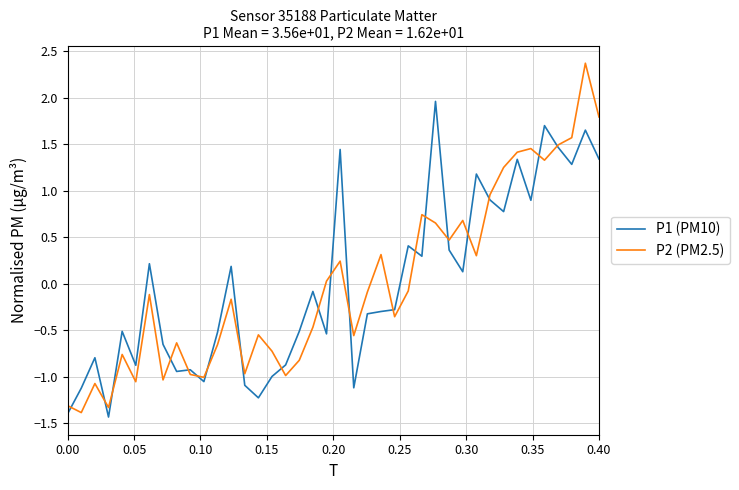

What is the greatest value displayed?

2.4